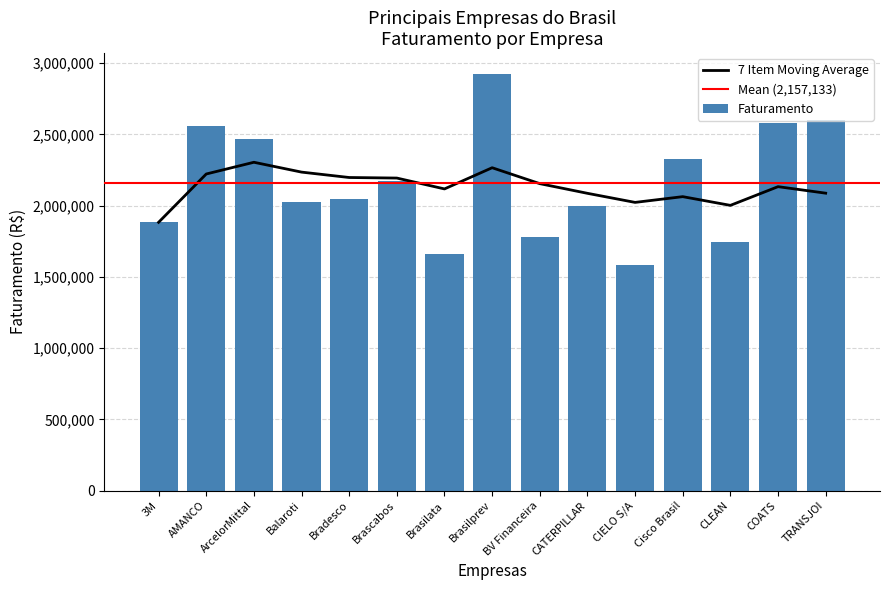

Where does the data first go above 2046000?

AMANCO